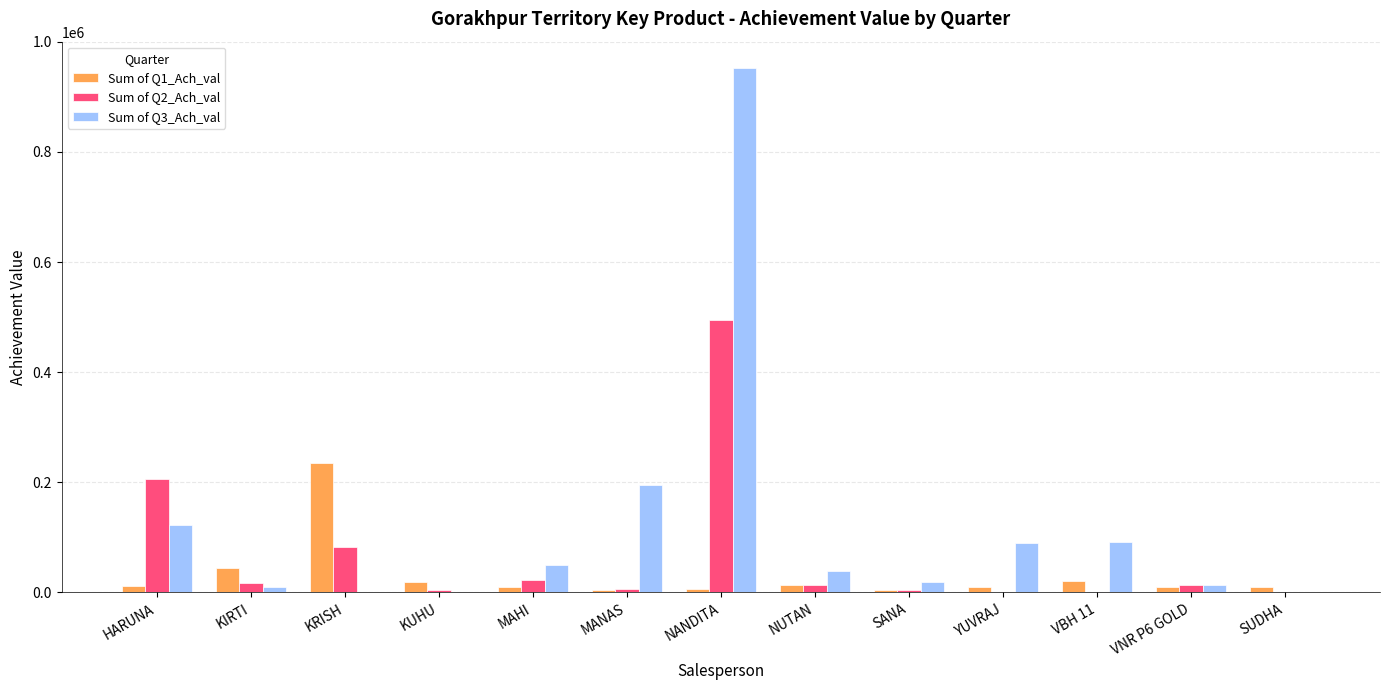

The Sum of Q3_Ach_val series shows -446108 at KRISH. True or false?

False